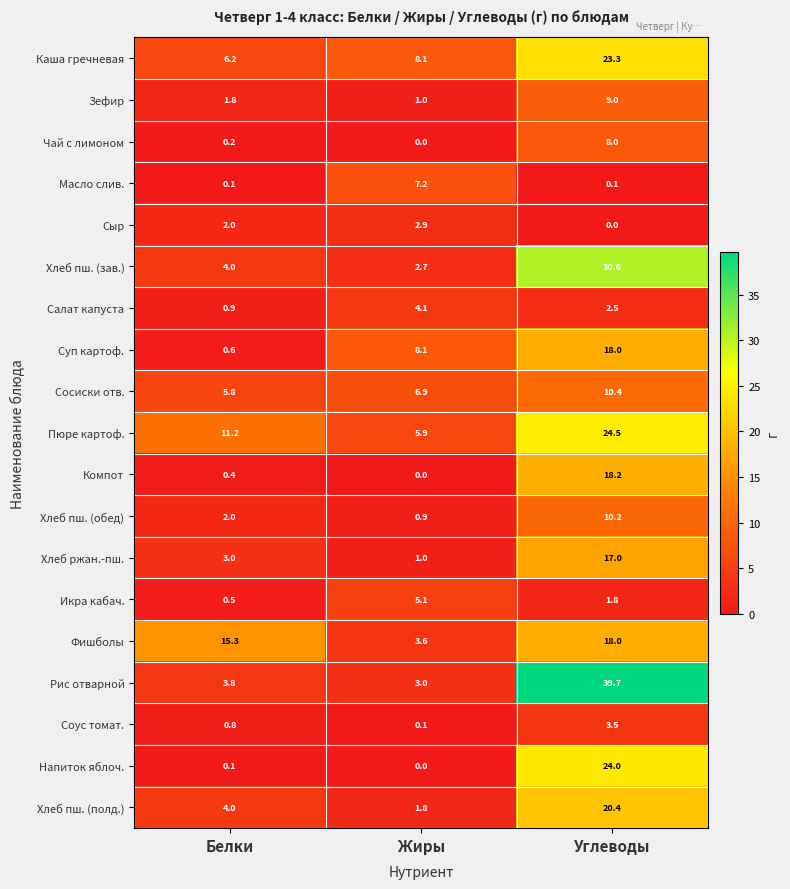

What is the approximate value of Соус томат. at Белки?

0.8